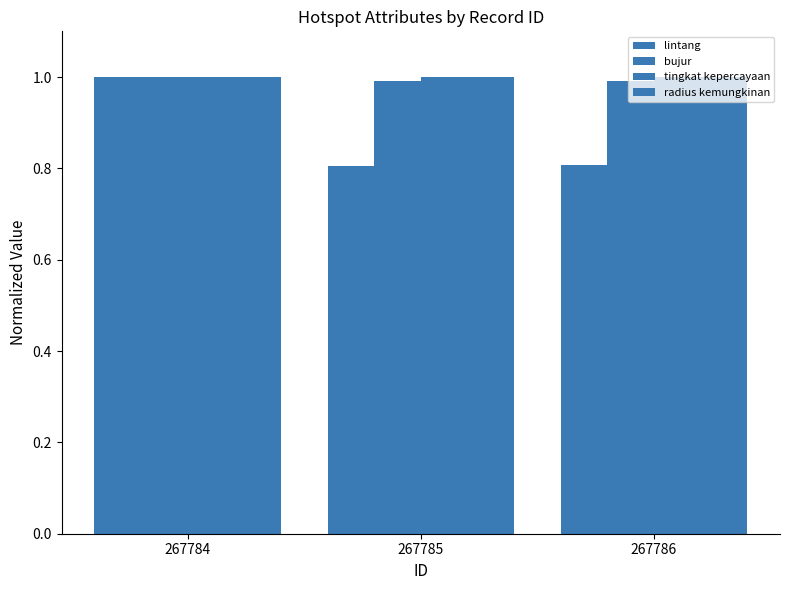

Which category has the lowest value across all series?

267785